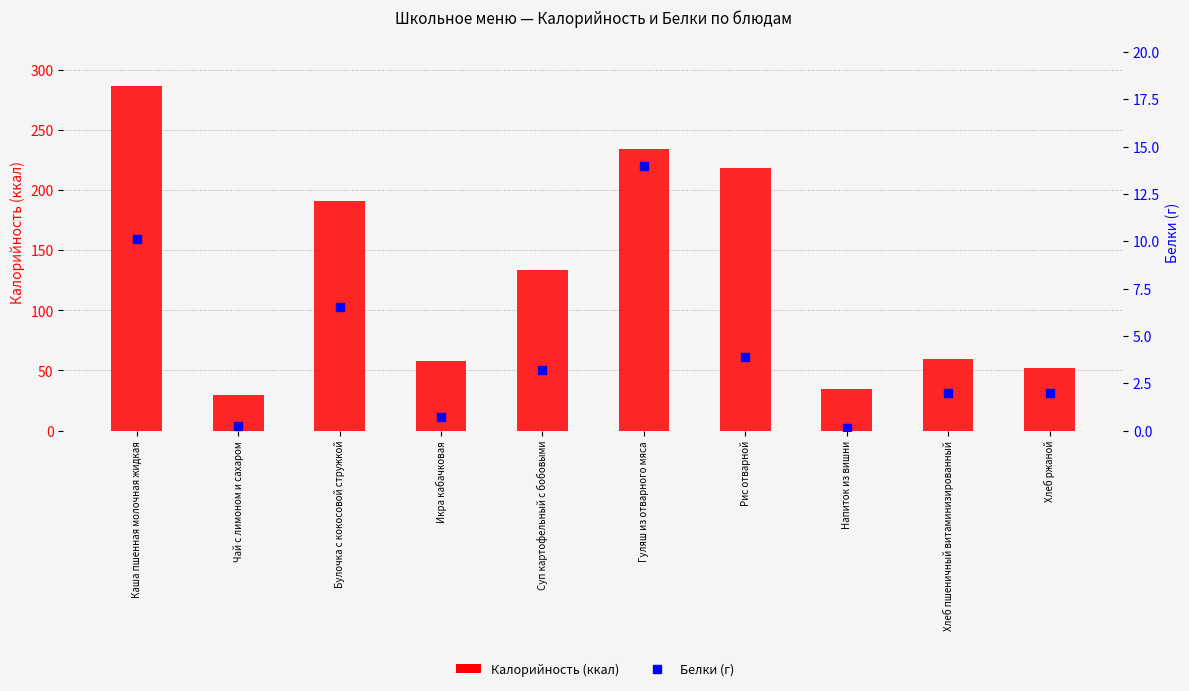

Between Икра кабачковая and Суп картофельный с бобовыми, which series saw the biggest shift?

Калорийность